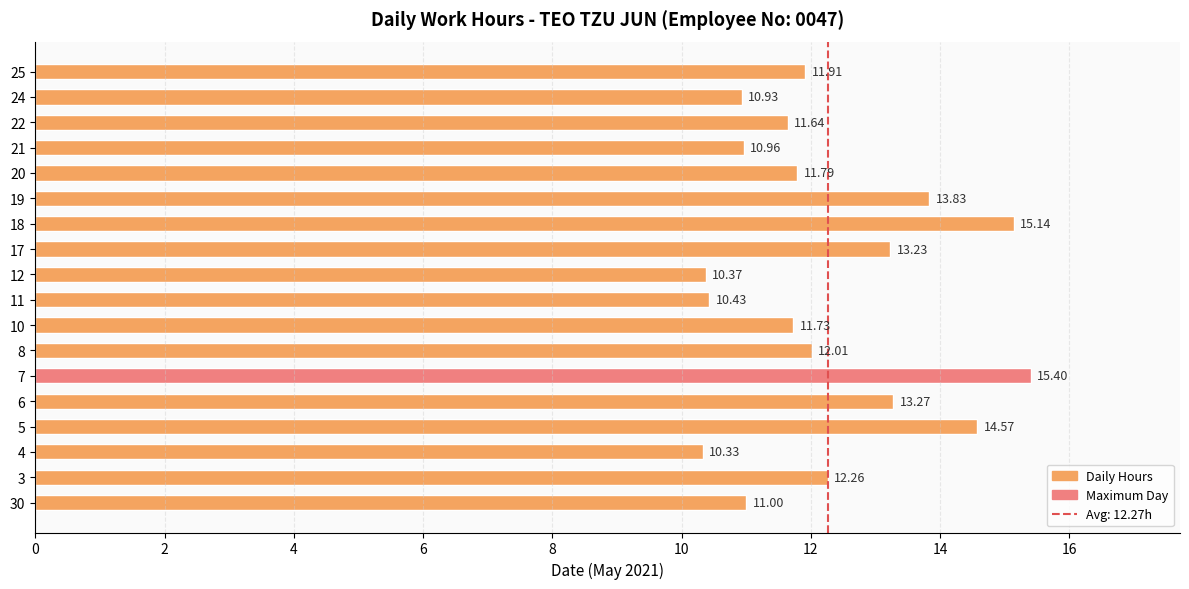

What is the sum of all values?

220.8